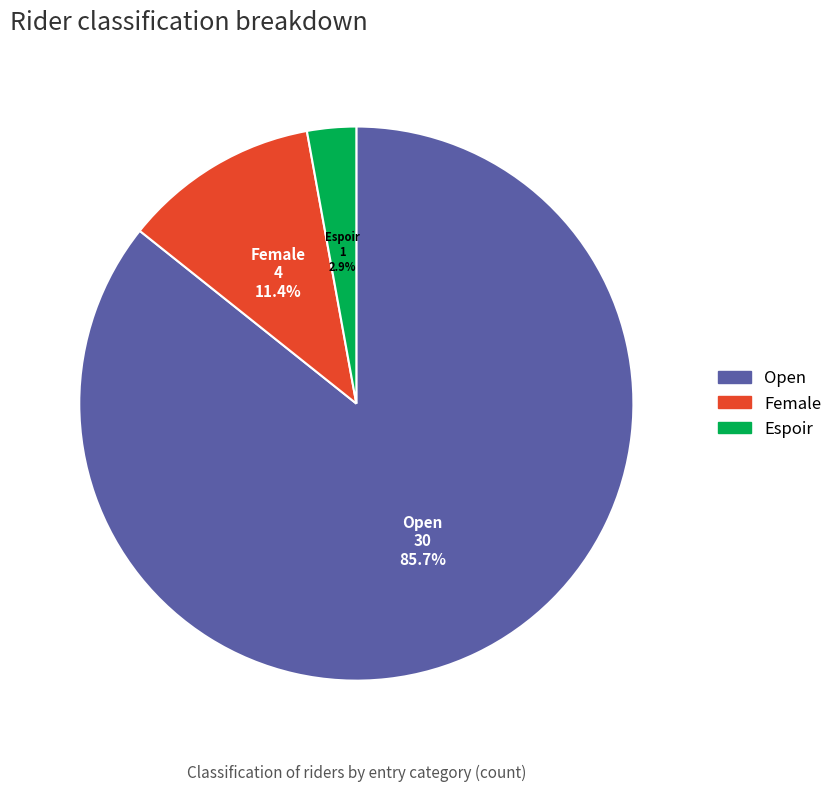

Does Open represent more than half of the total?

Yes